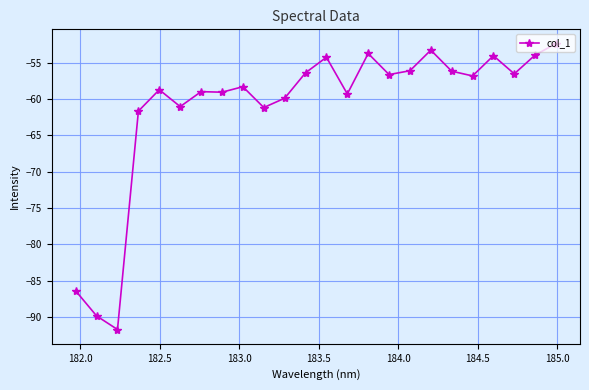

What is the value of the 16th point from the left?

-56.6